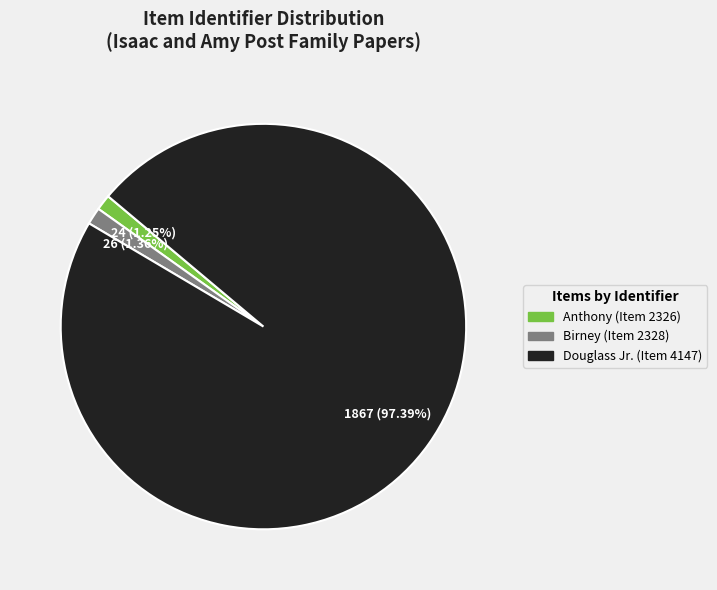

To the nearest percent, what is the combined percentage of Birney (Item 2328) and Anthony (Item 2326)?

3%